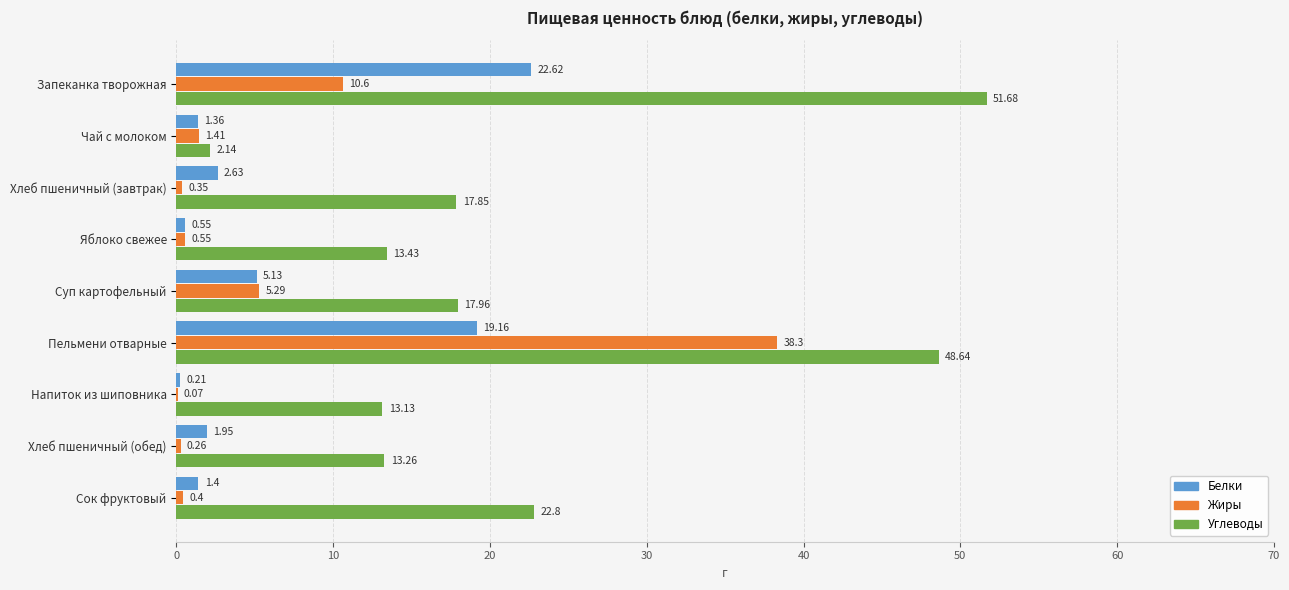

Is the value of Жиры at Суп картофельный greater than the value of Углеводы at Хлеб пшеничный (завтрак)?

No